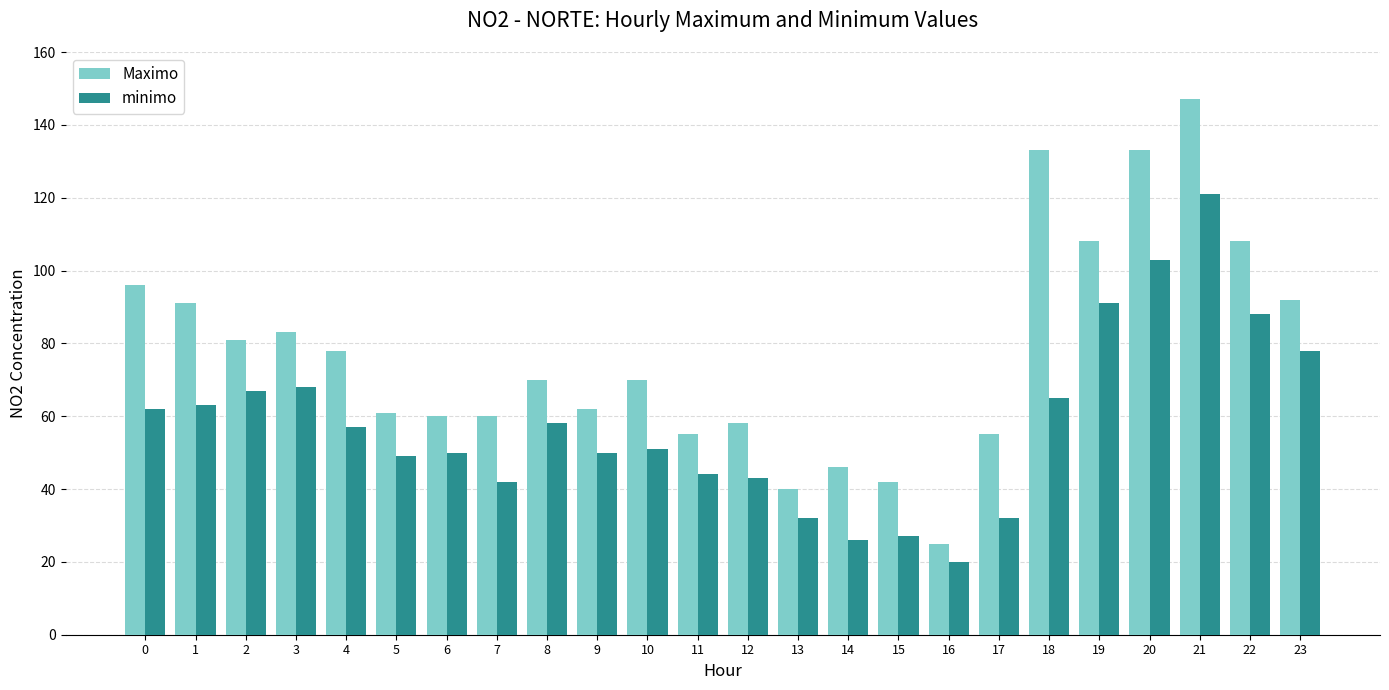

How many groups of bars are there?

24